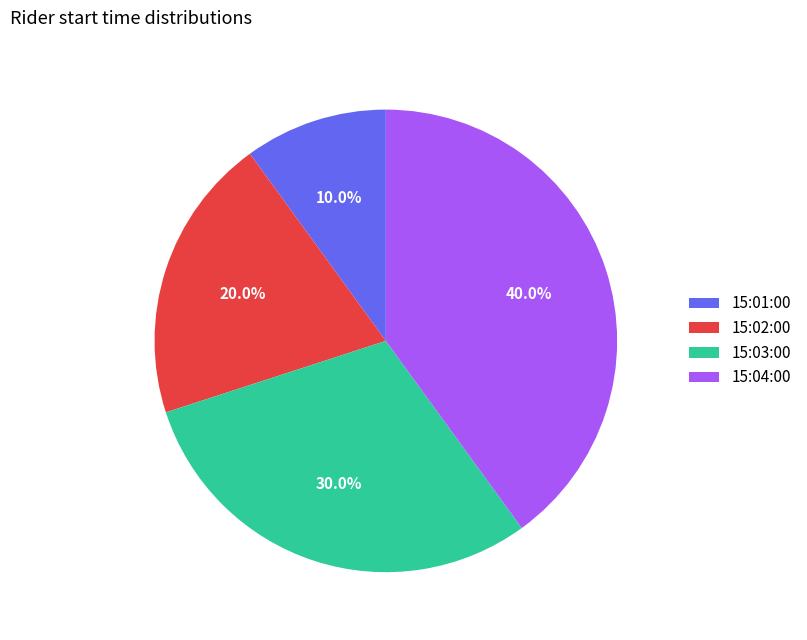

How many segments does this pie chart have?

4